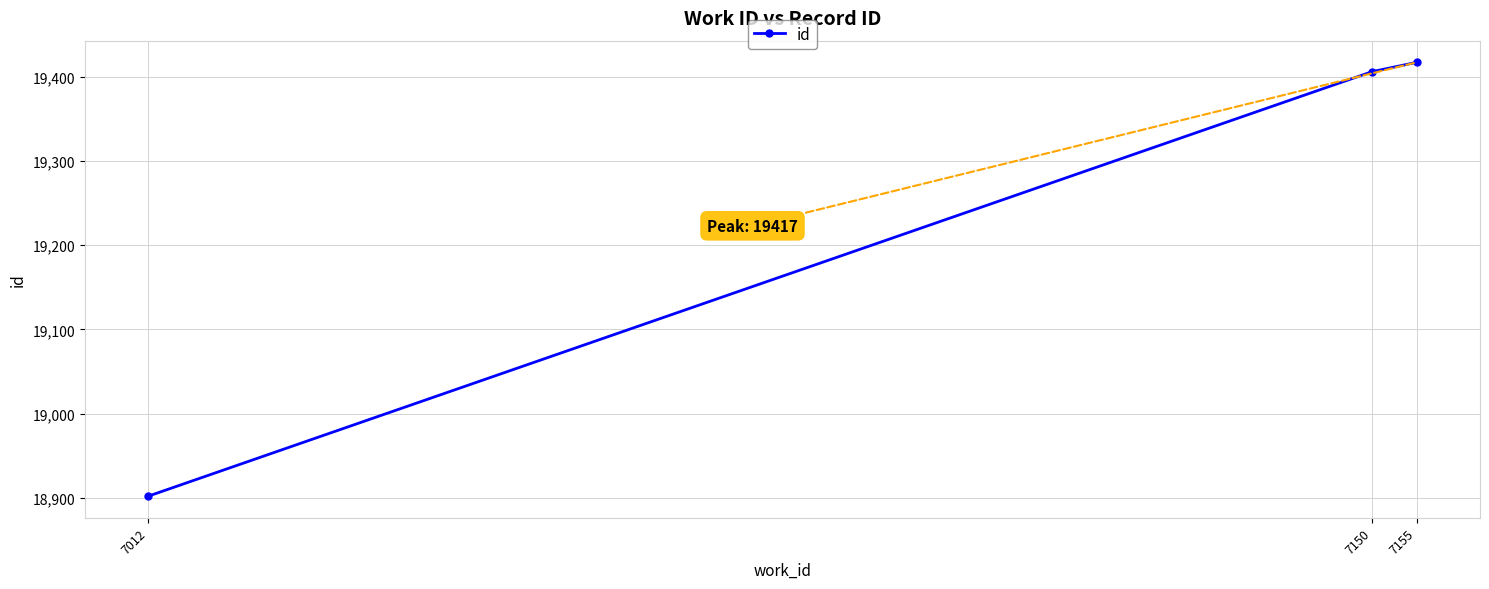

How many data points does each series have?

3